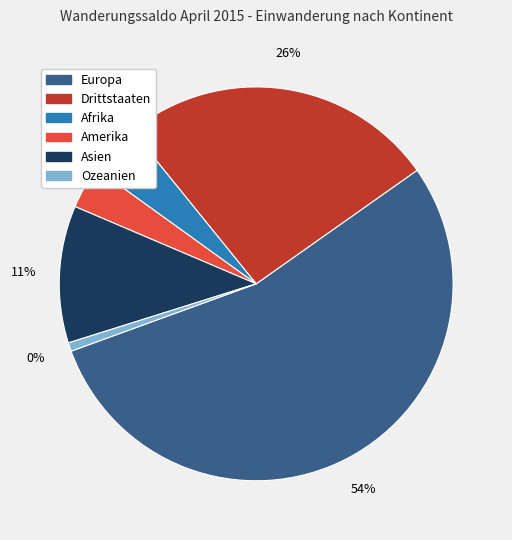

To the nearest percent, what is the difference between the largest and smallest slice percentages?

54%